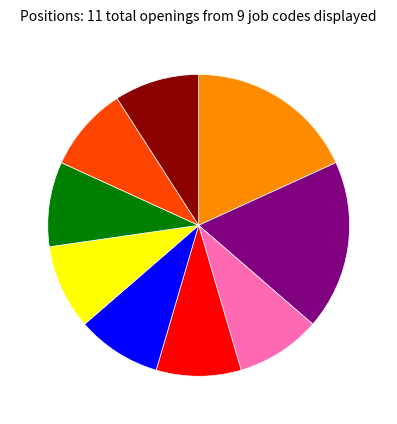

Does any single category account for the majority?

No